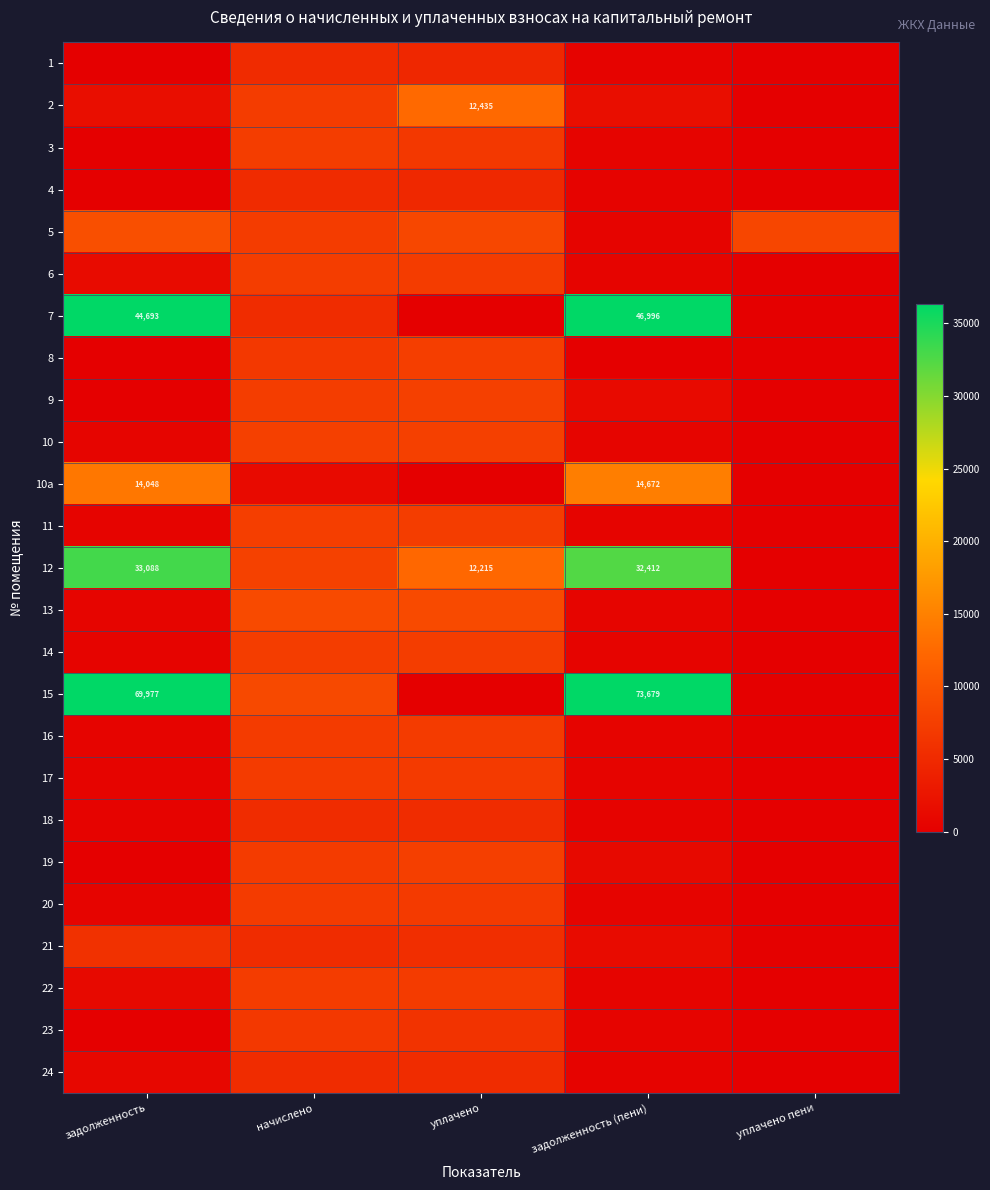

Count the number of data series in this chart.

25